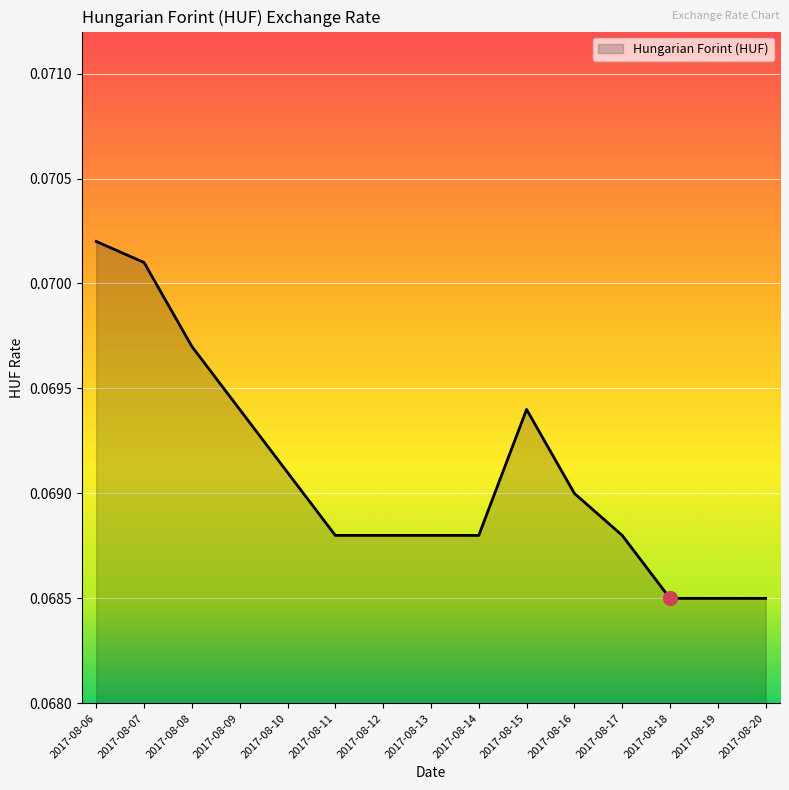

At which category does the chart reach its peak across all series?

2017-08-06